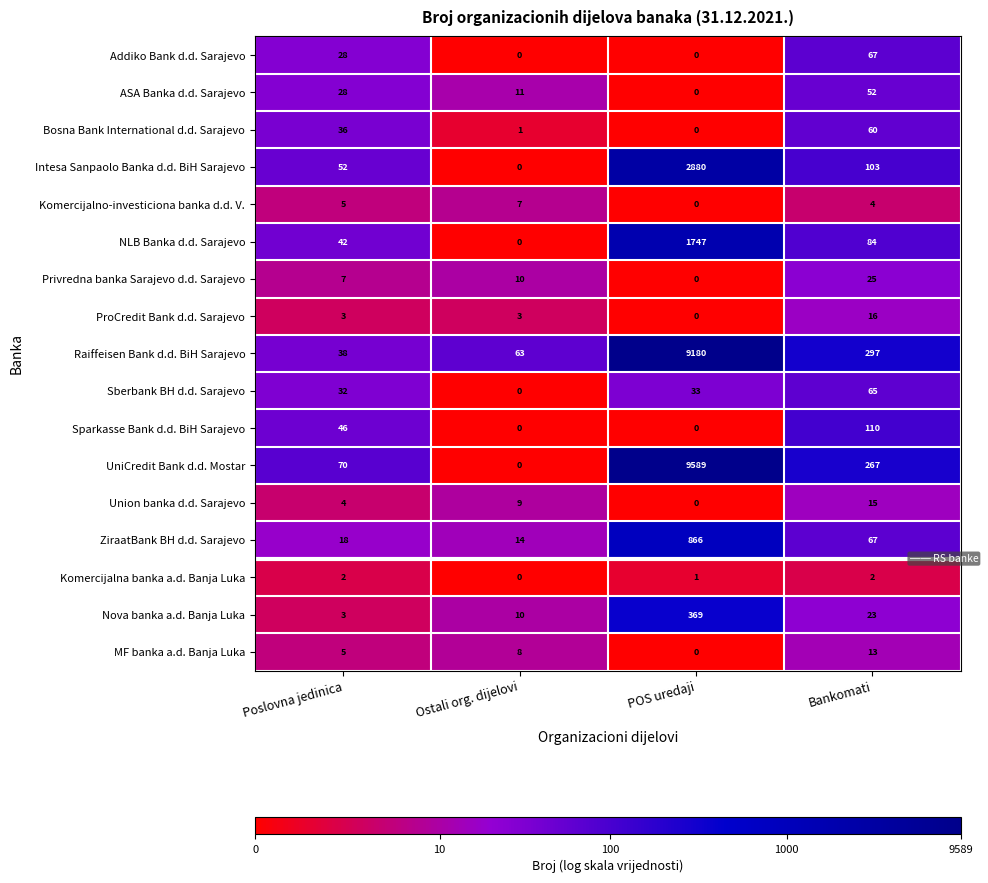

Which series has the widest spread of values?

UniCredit Bank d.d. Mostar